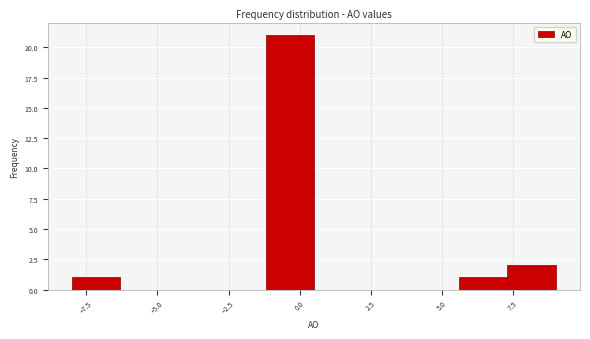

Read against the x-axis, roughly where is the centre of the tallest bar?

-0.5